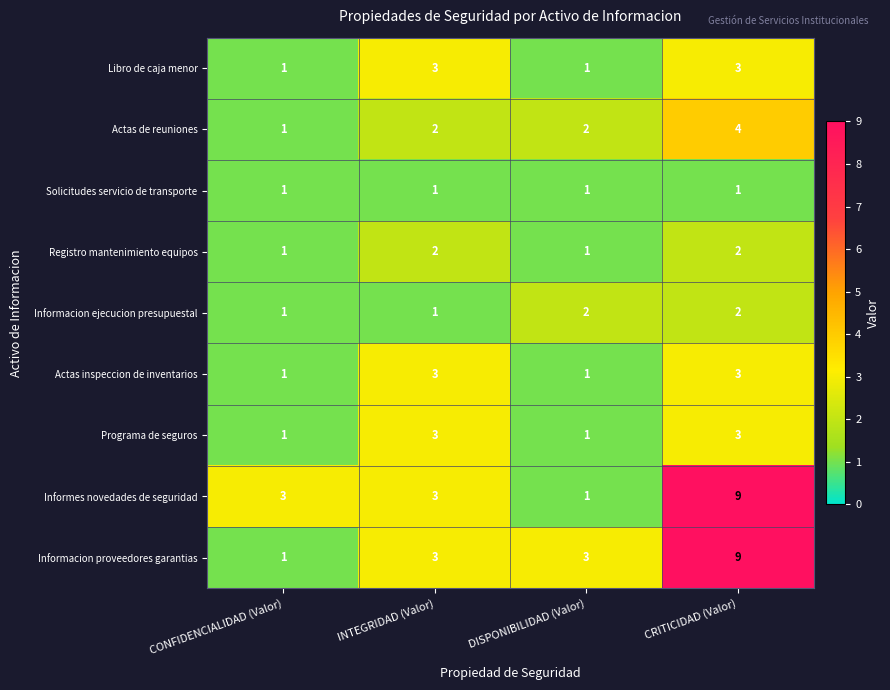

What is the average value of the Informes novedades de seguridad series?

4